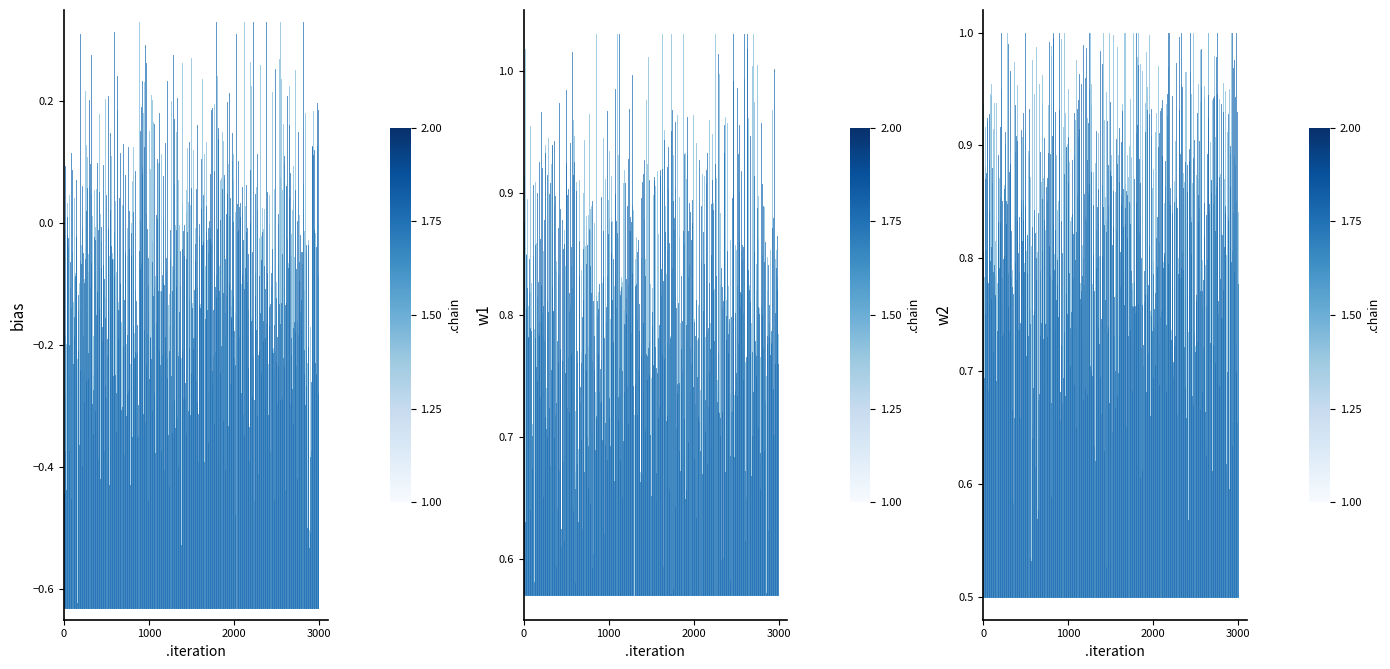

Which series has the largest total across all categories?

chain 1